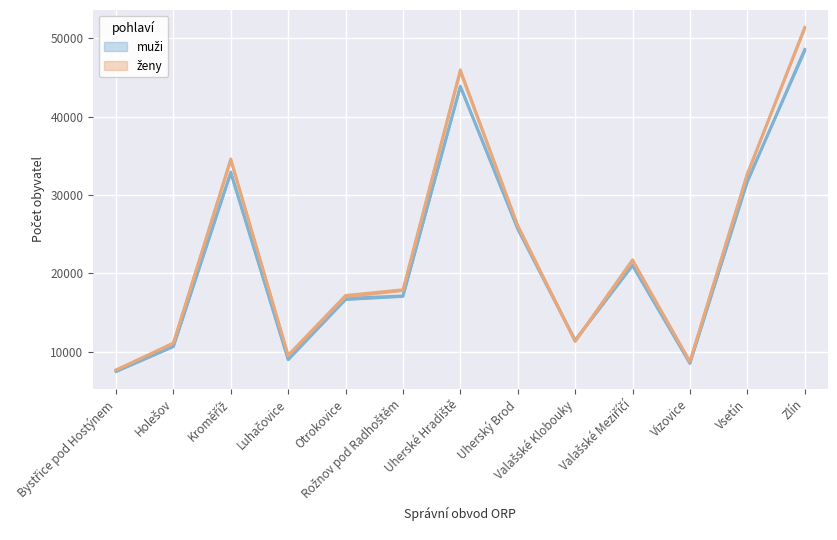

What is the sum of all ženy_end values?

294876